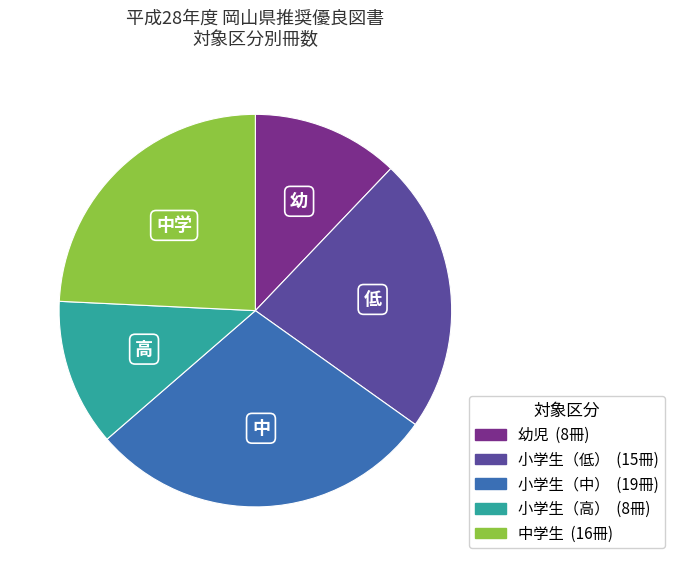

Which slice is the largest?

小学生（中）